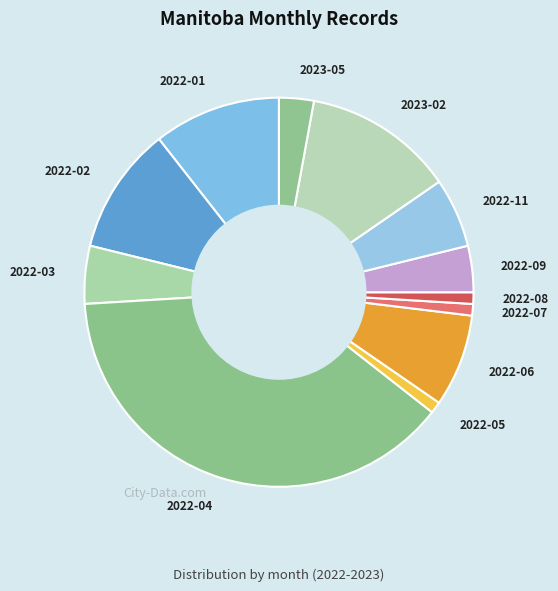

Do 2022-11 and 2022-08 together represent more than half of the pie?

No